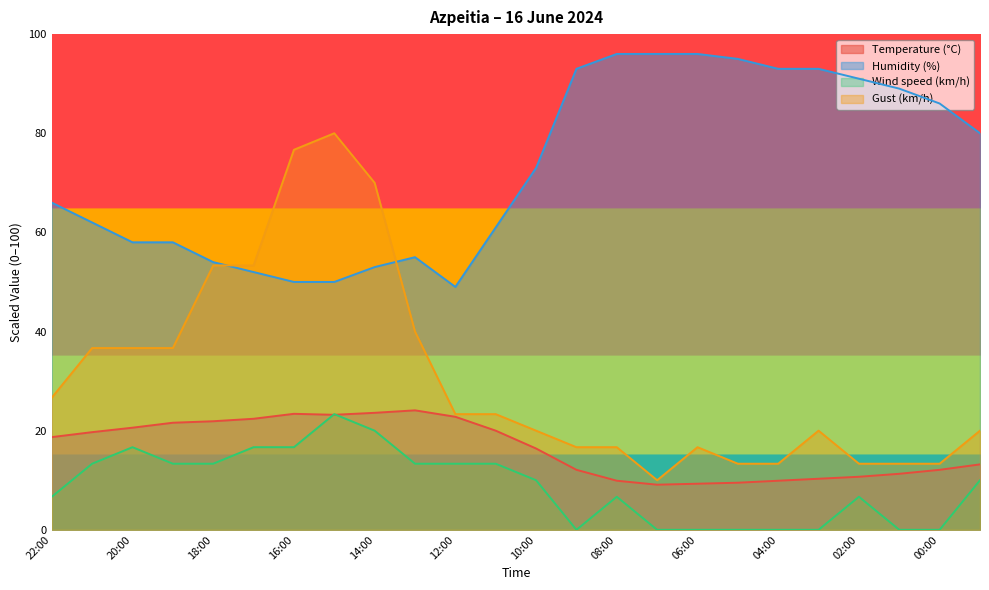

What is the sum of the Wind speed (km/h) values at 05:00 and 12:00?

13.3